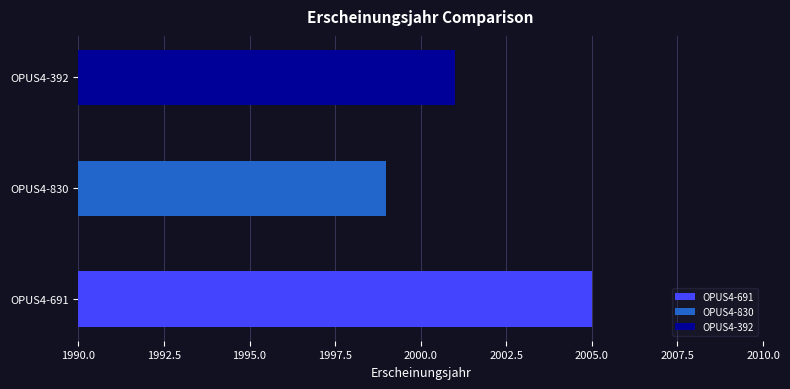

What is the change in value from OPUS4-691 to OPUS4-830?

-6